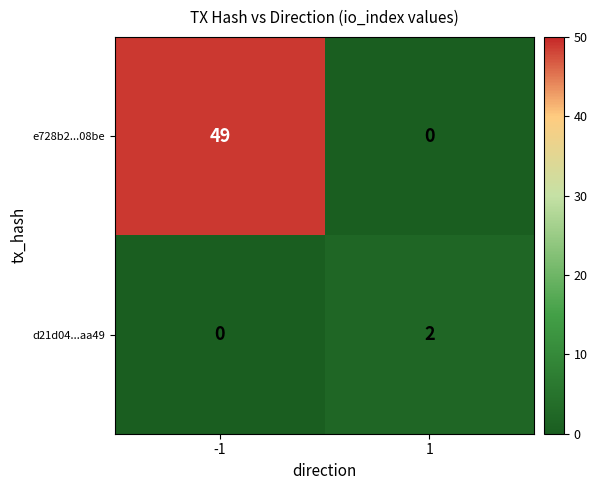

What is the difference between the maximum and minimum values in the e728b2...08be series?

49